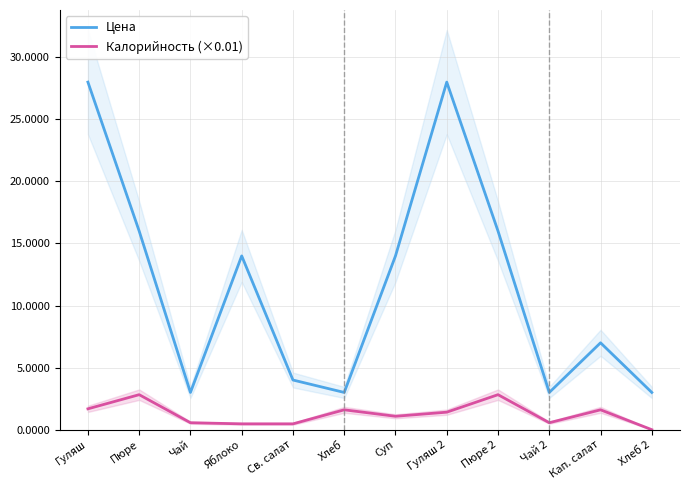

What is the total value across all series at Чай 2?

3.6